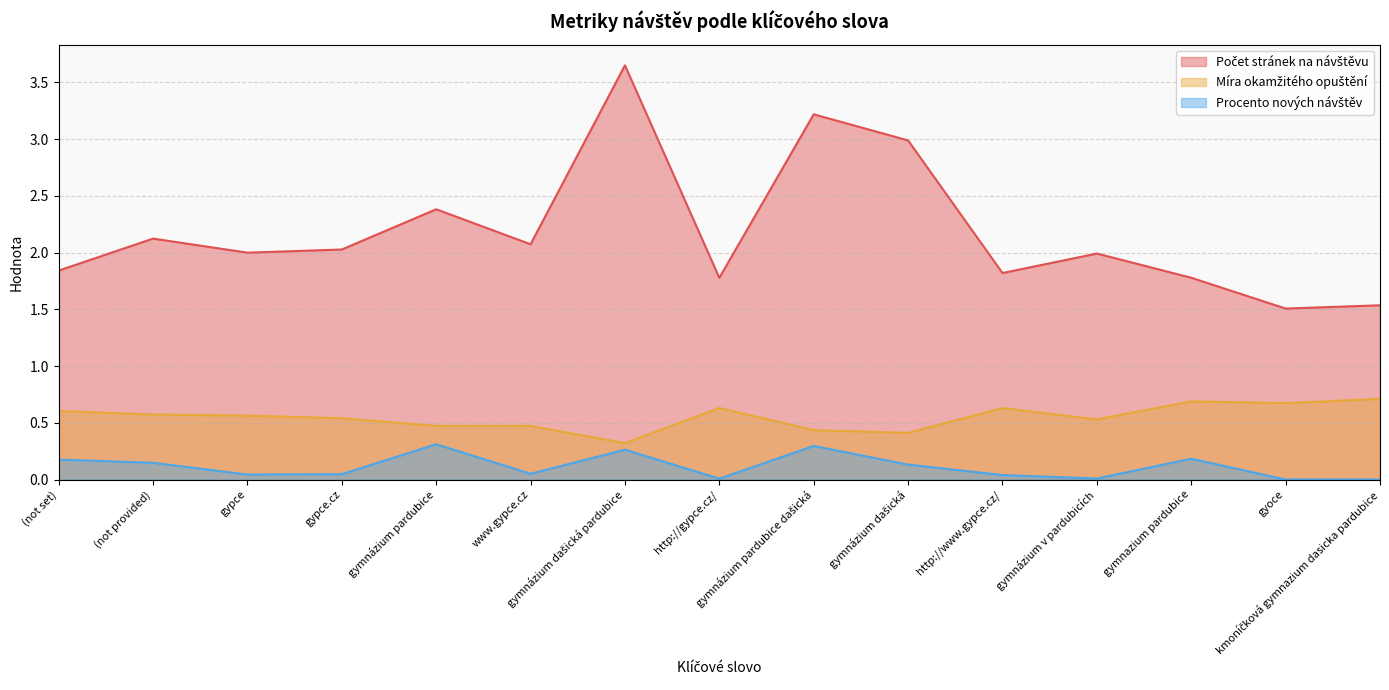

What position from the left is (not set)?

1